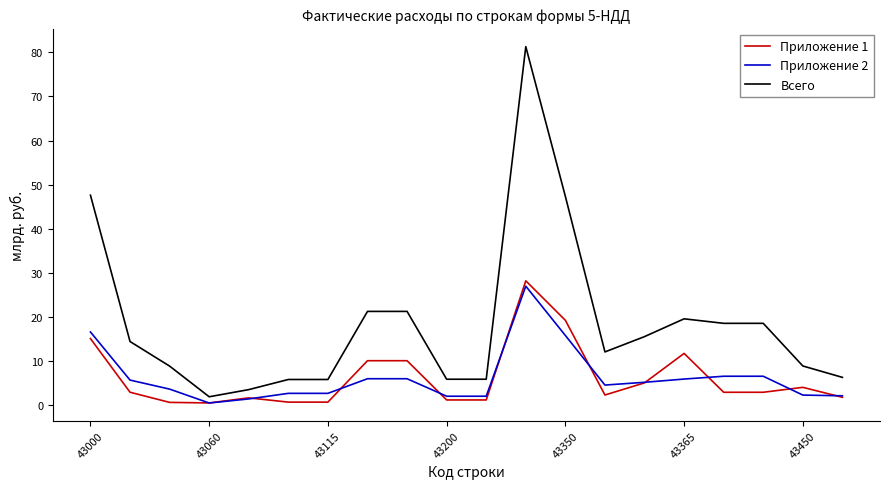

Which series has the largest total across all categories?

Всего